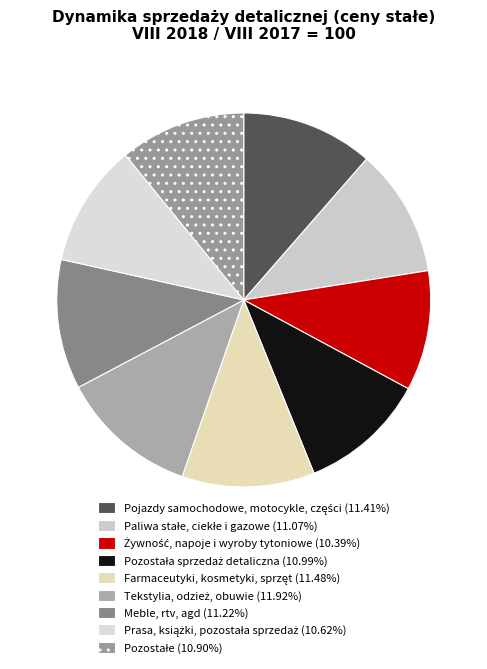

How many slices are in this pie chart?

9